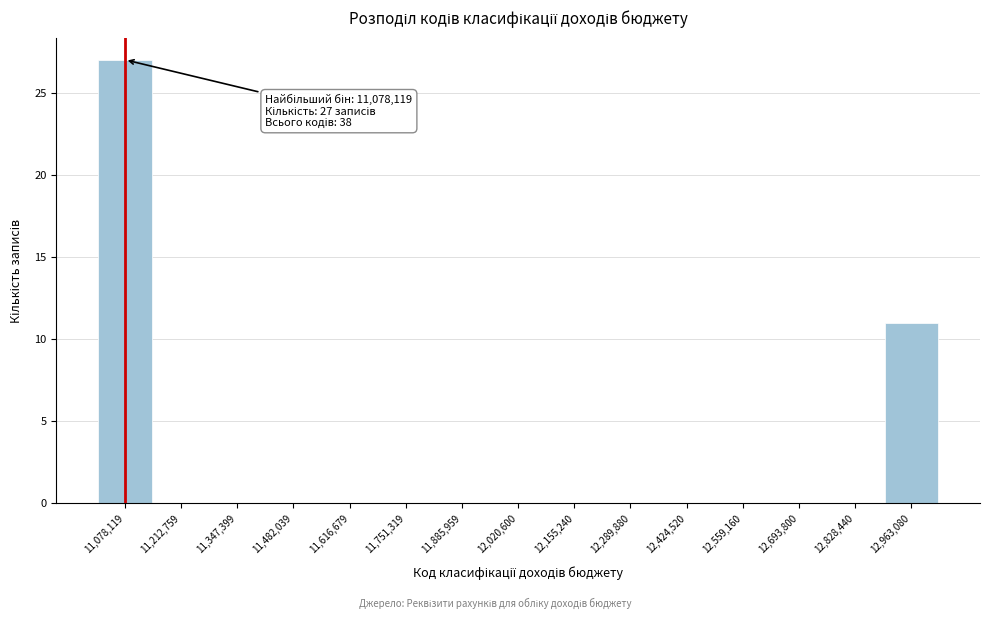

Which range on the x-axis has the tallest bar?

11020000 to 11140000